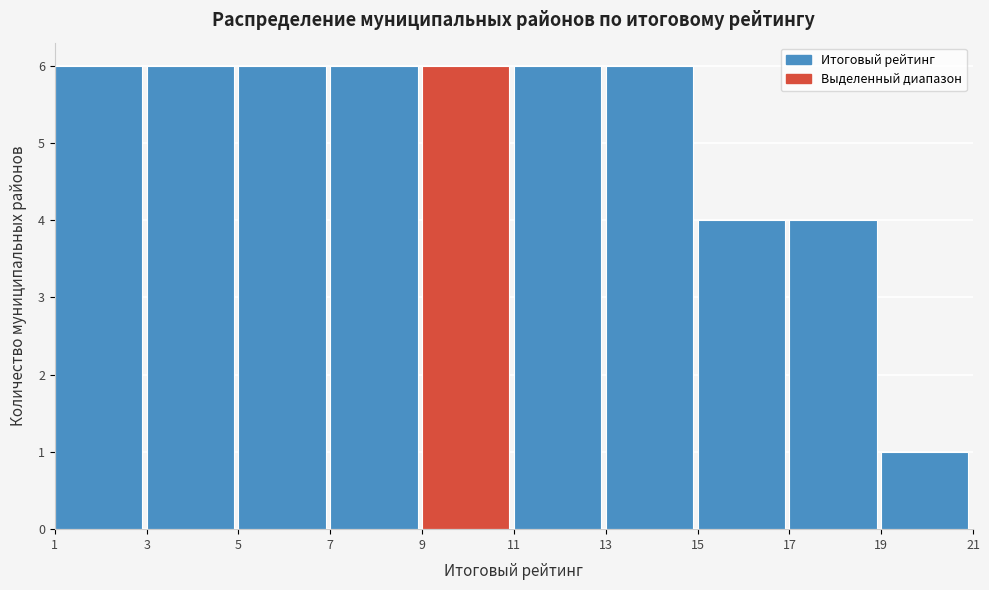

Reading left to right, transcribe this chart: for each bar, give the range it covers on the x-axis and its height. The values are not printed on the chart, so give them approximately, as read against the axis.

1 to 3: 6
3 to 5: 6
5 to 7: 6
7 to 9: 6
9 to 11: 6
11 to 13: 6
13 to 15: 6
15 to 17: 4
17 to 19: 4
19 to 21: 1